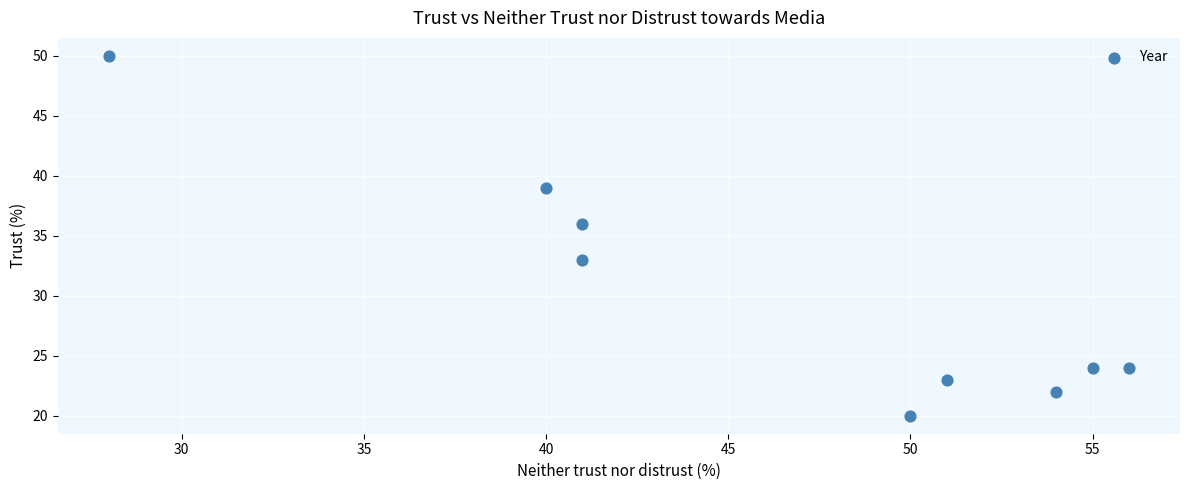

What is the average X value?

46